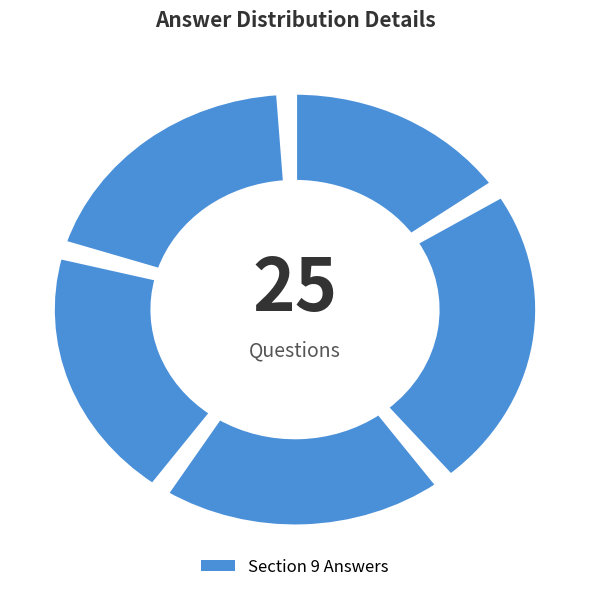

Does any single category account for the majority?

No